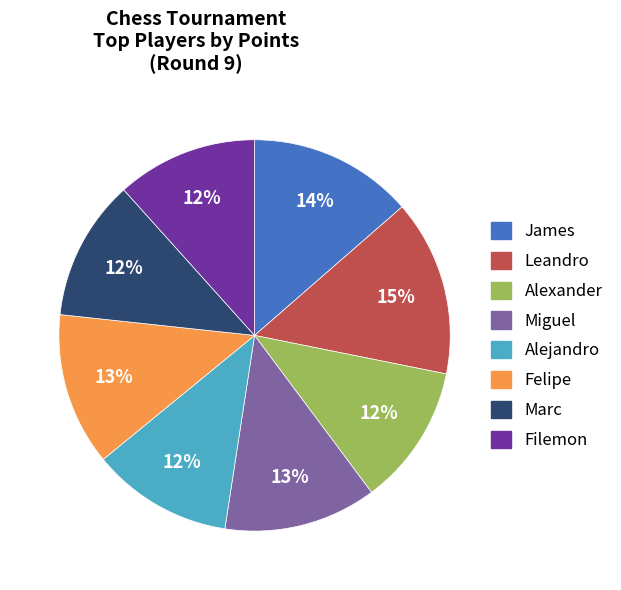

To the nearest percent, what is the average slice percentage?

12%